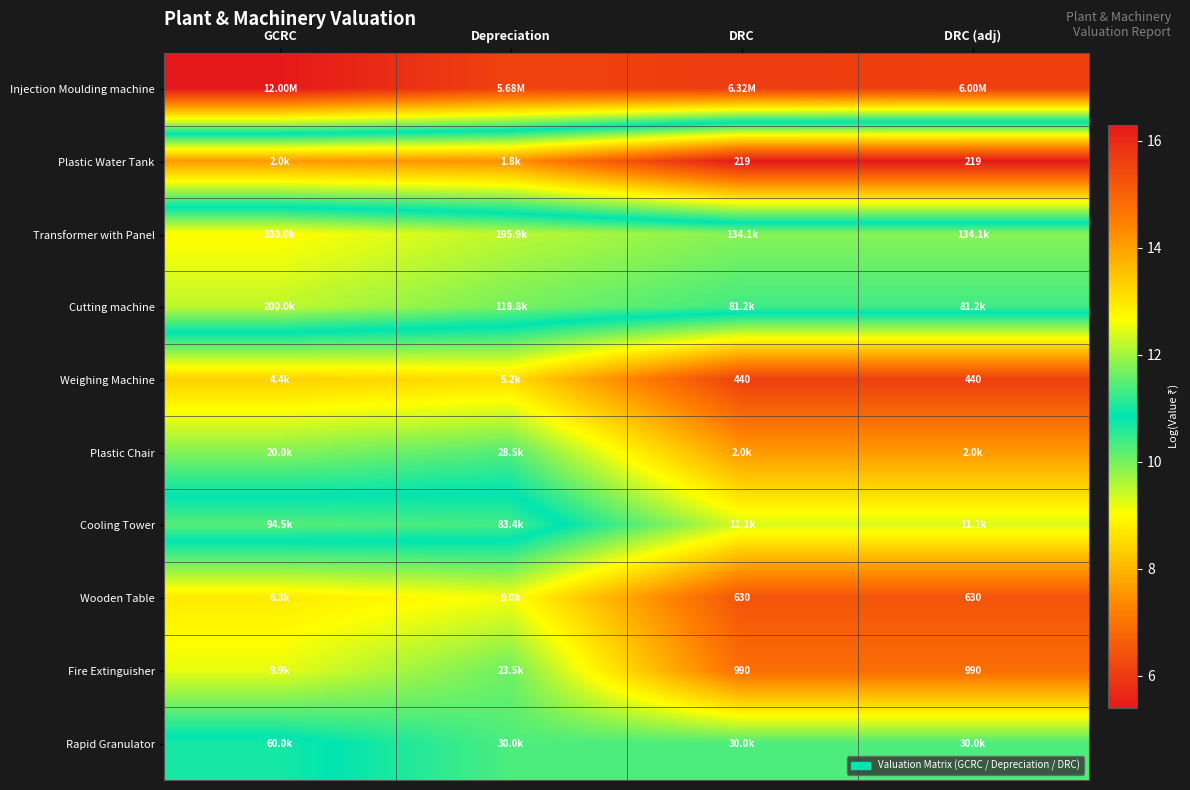

What is the average value of the Rapid Granulator series?

10.5